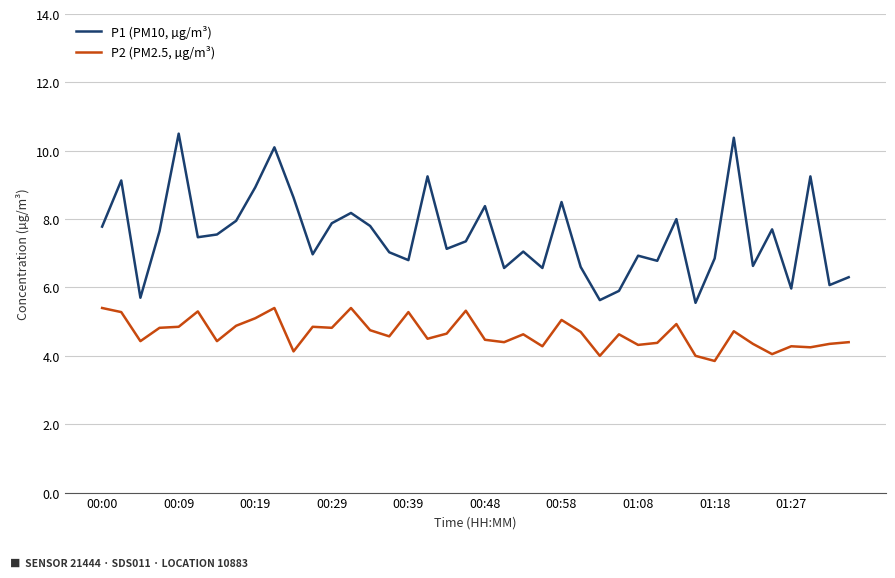

True or false: P1 (PM10, µg/m³) and P2 (PM2.5, µg/m³) cross at least once.

False